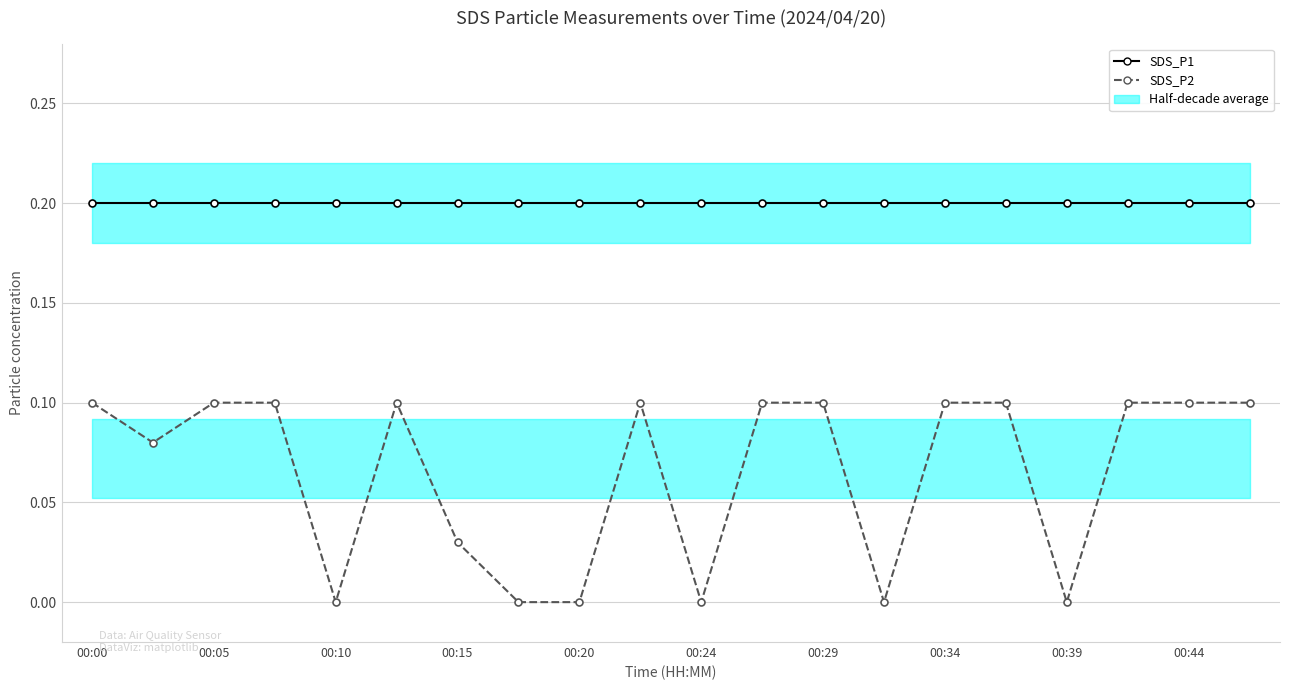

Which series has the widest spread of values?

SDS_P2